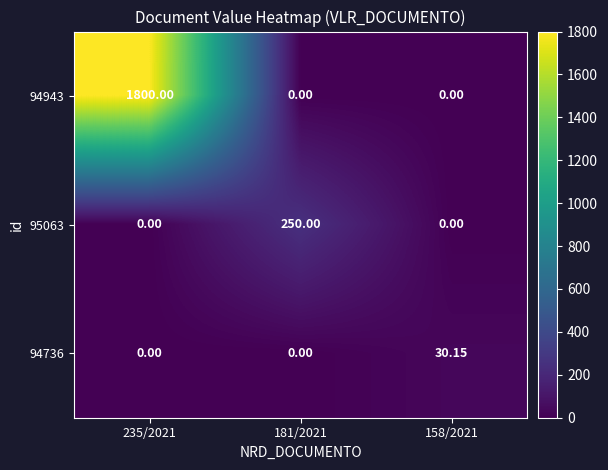

How many data points in 95063 are above 0?

1